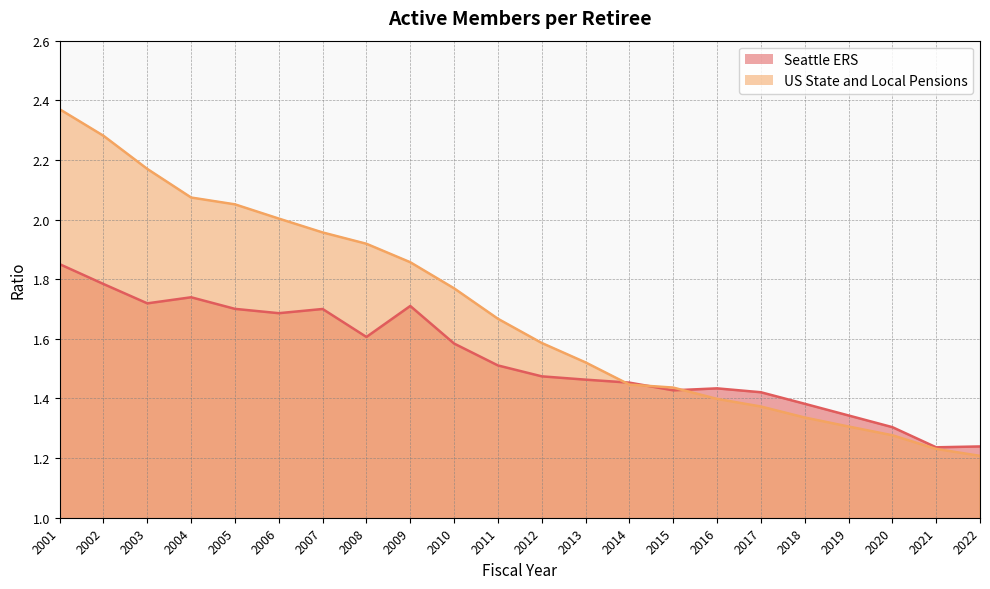

Which series has the widest spread of values?

US State and Local Pensions